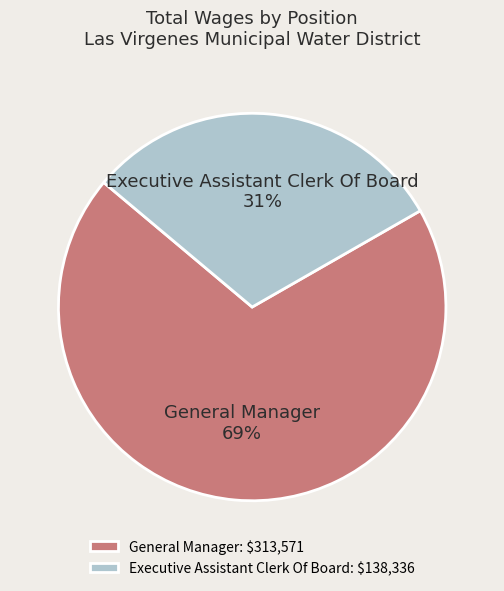

To the nearest percent, what percentage of the pie is General Manager?

69%